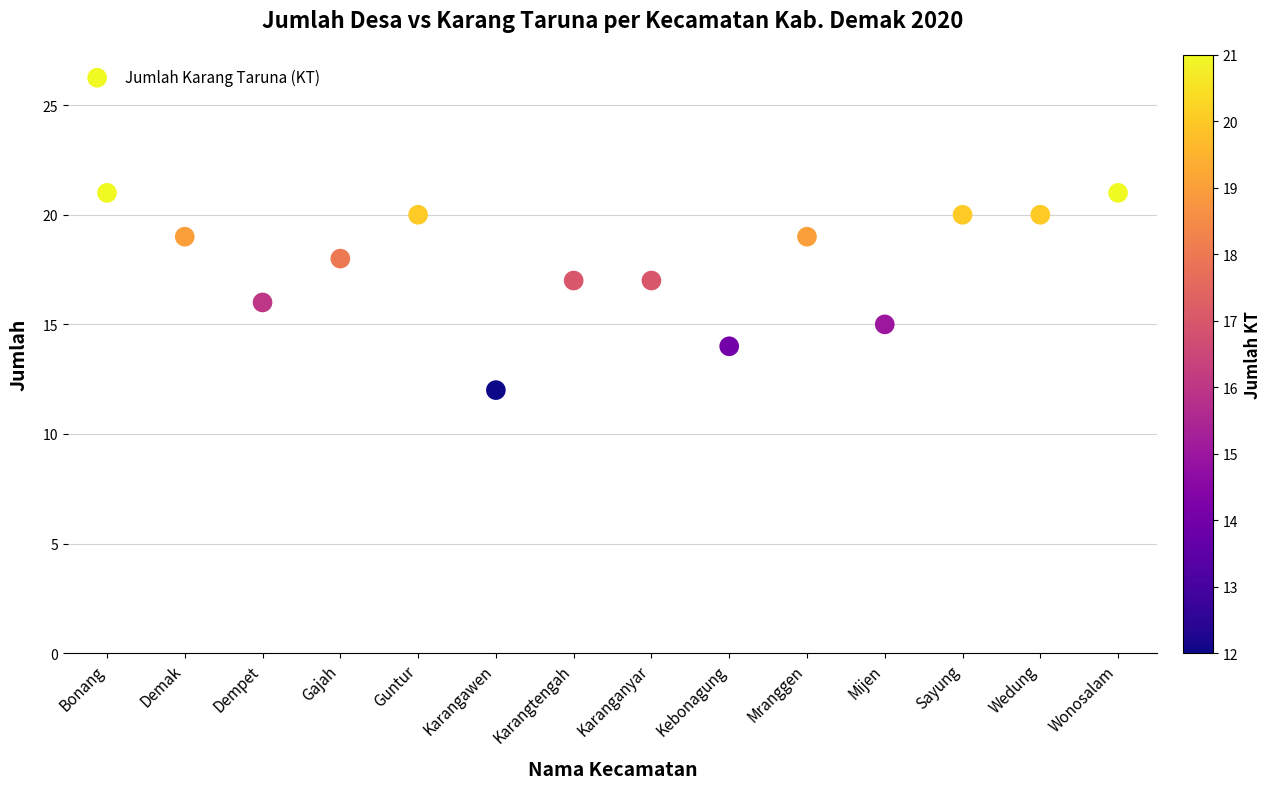

What is the range of Y values (max minus min)?

9